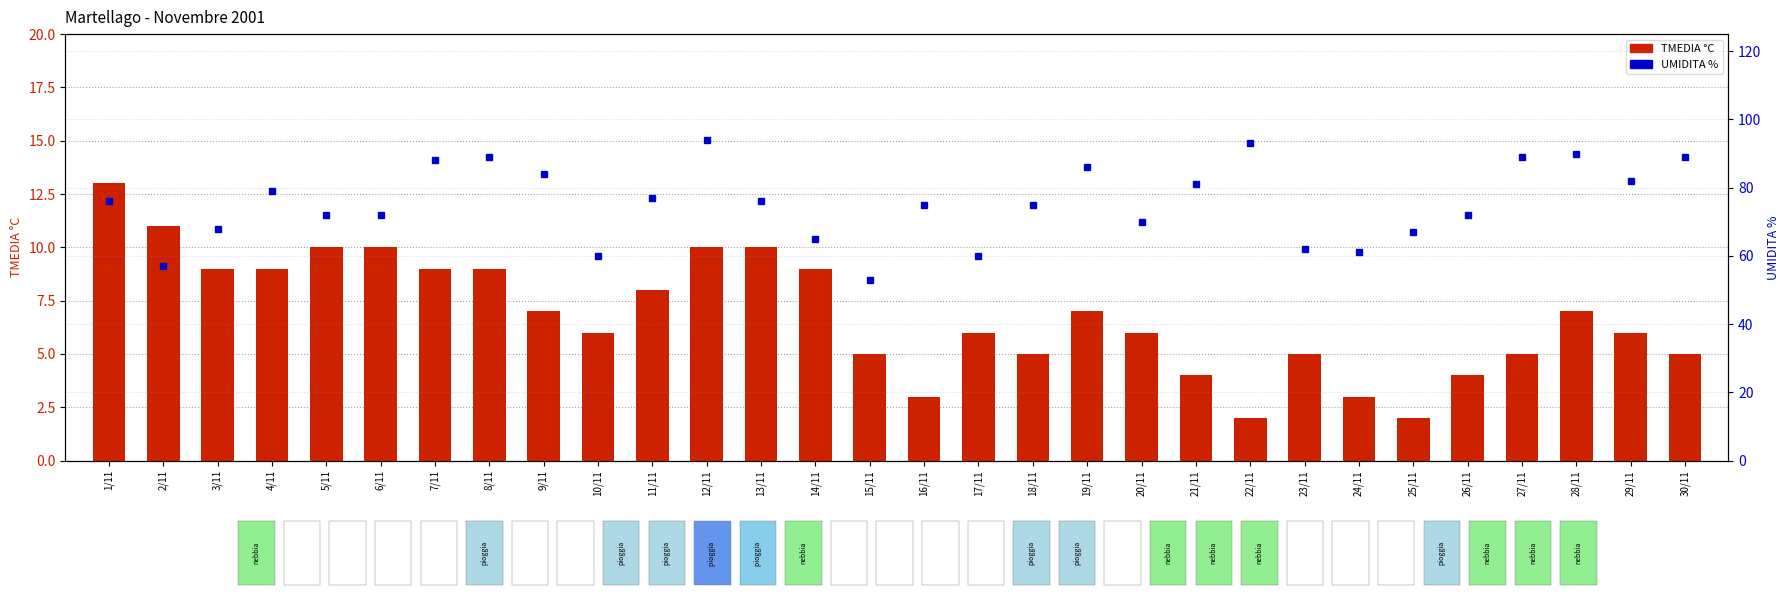

Reading left to right, what are all the values shown in this chart?

TMEDIA °C: 13	11	9	9	10	10	9	9	7	6	8	10	10	9	5	3	6	5	7	6	4	2	5	3	2	4	5	7	6	5
UMIDITA %: 76	57	68	79	72	72	88	89	84	60	77	94	76	65	53	75	60	75	86	70	81	93	62	61	67	72	89	90	82	89